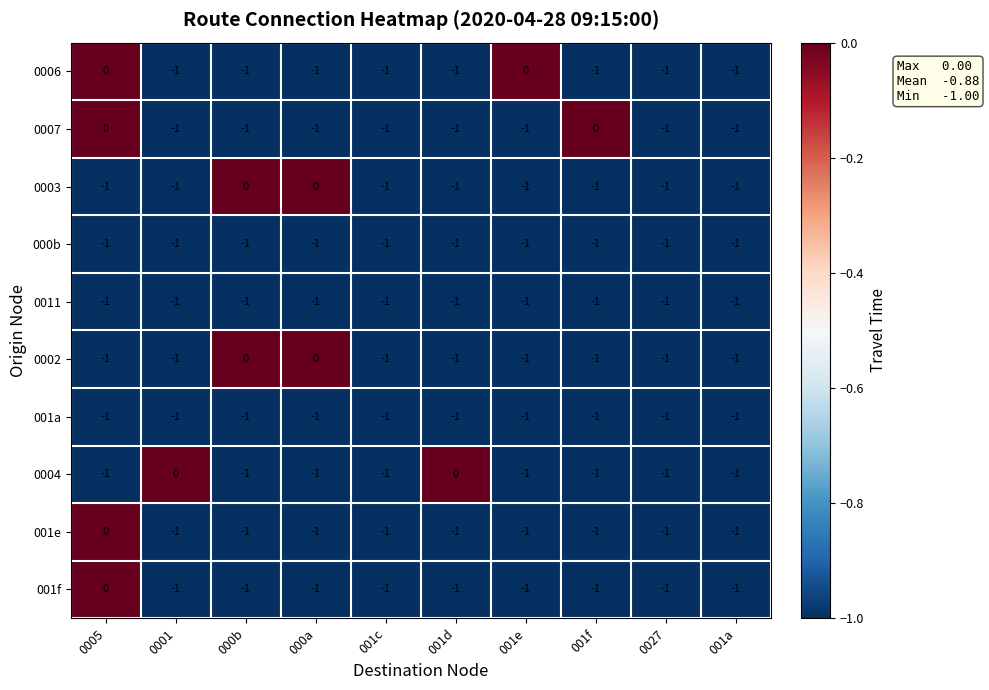

How many 001e values are between -1 and 0?

10